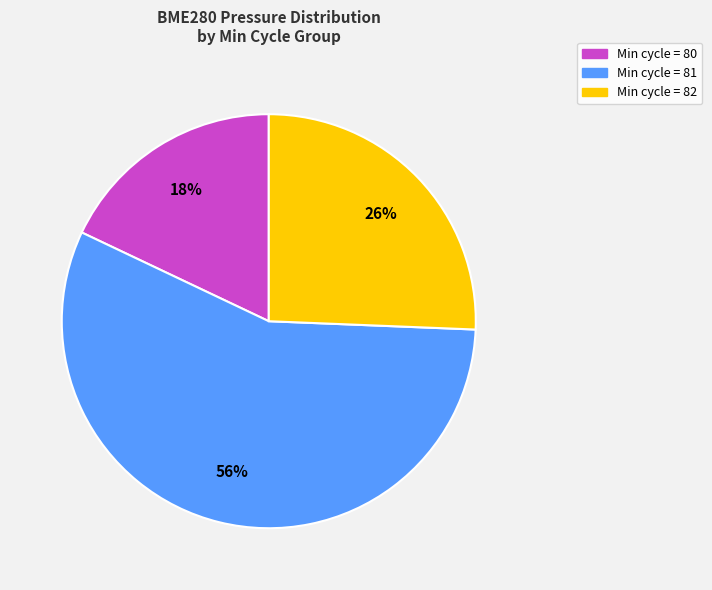

Is there any slice that represents more than half of the pie?

Yes